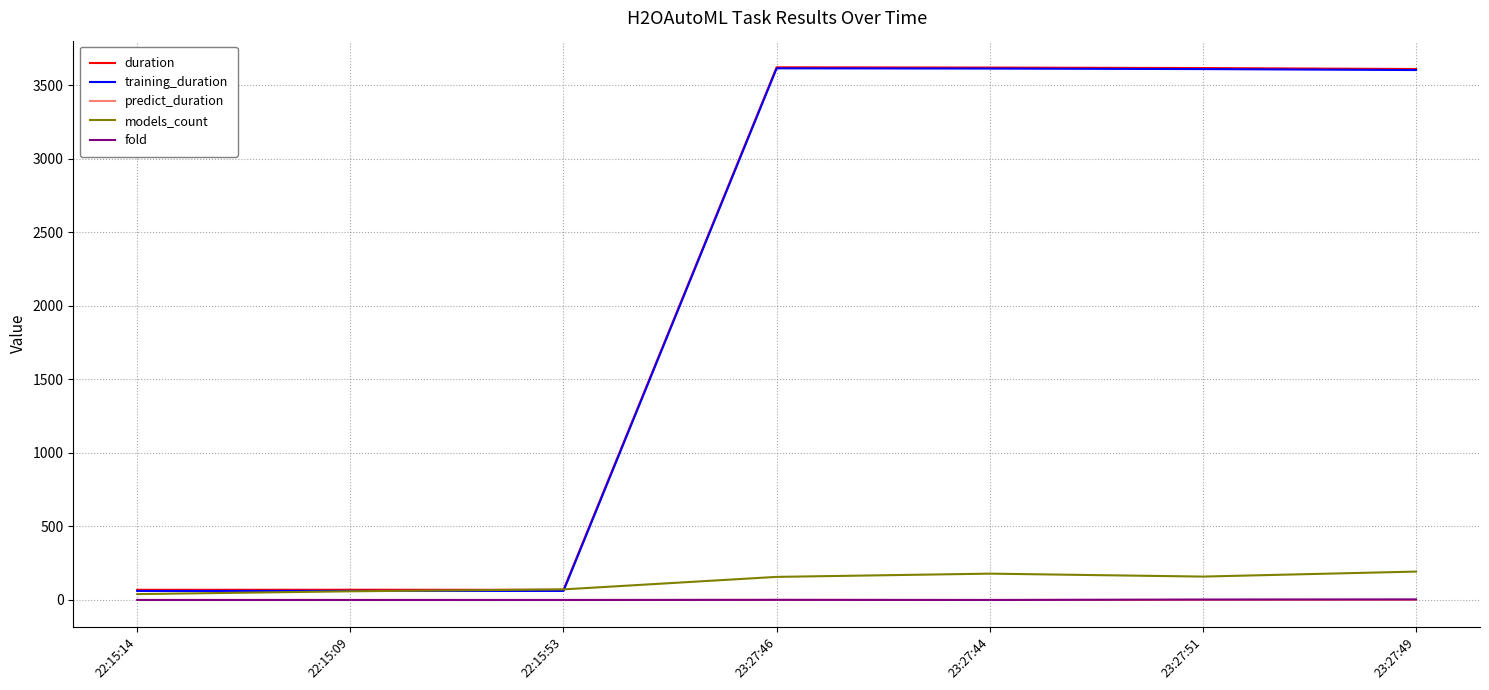

Which series has the largest range (max minus min)?

training_duration